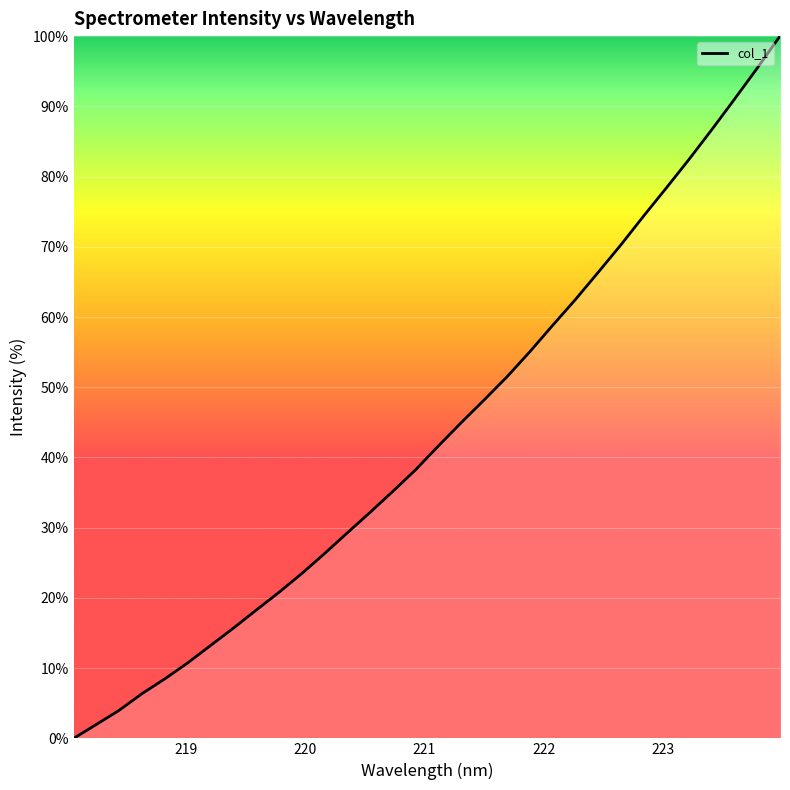

How many categories are shown in the chart?

32